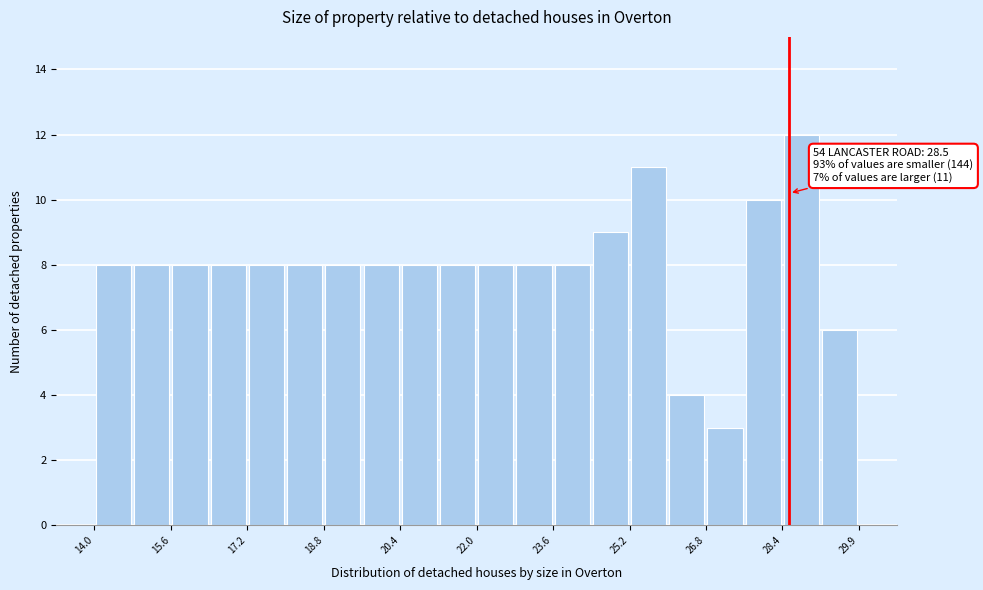

Around what value on the x-axis is the tallest bar? Give the approximate position of its centre, as read against the axis.

28.8